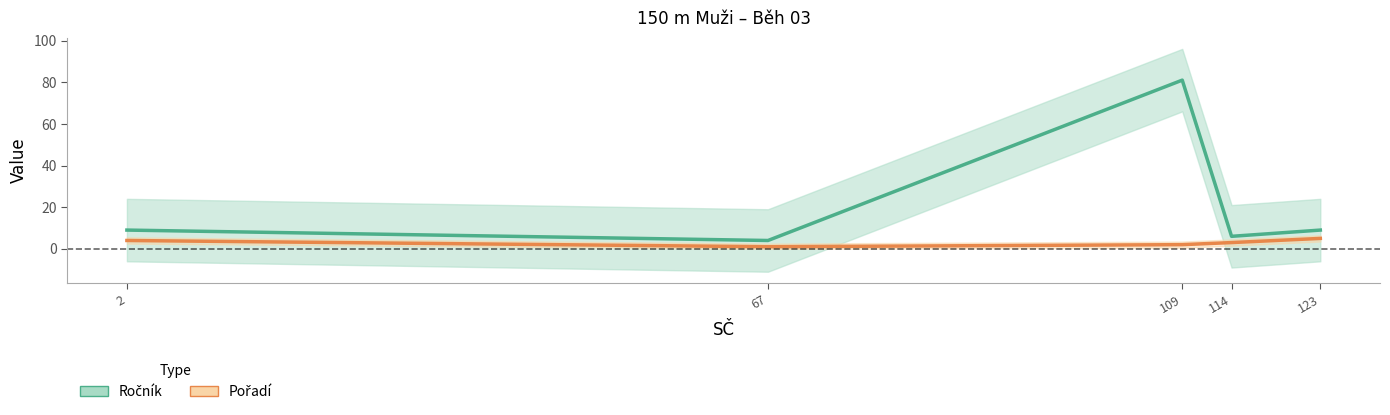

True or false: Ročník has a value of 4 at 67.

True